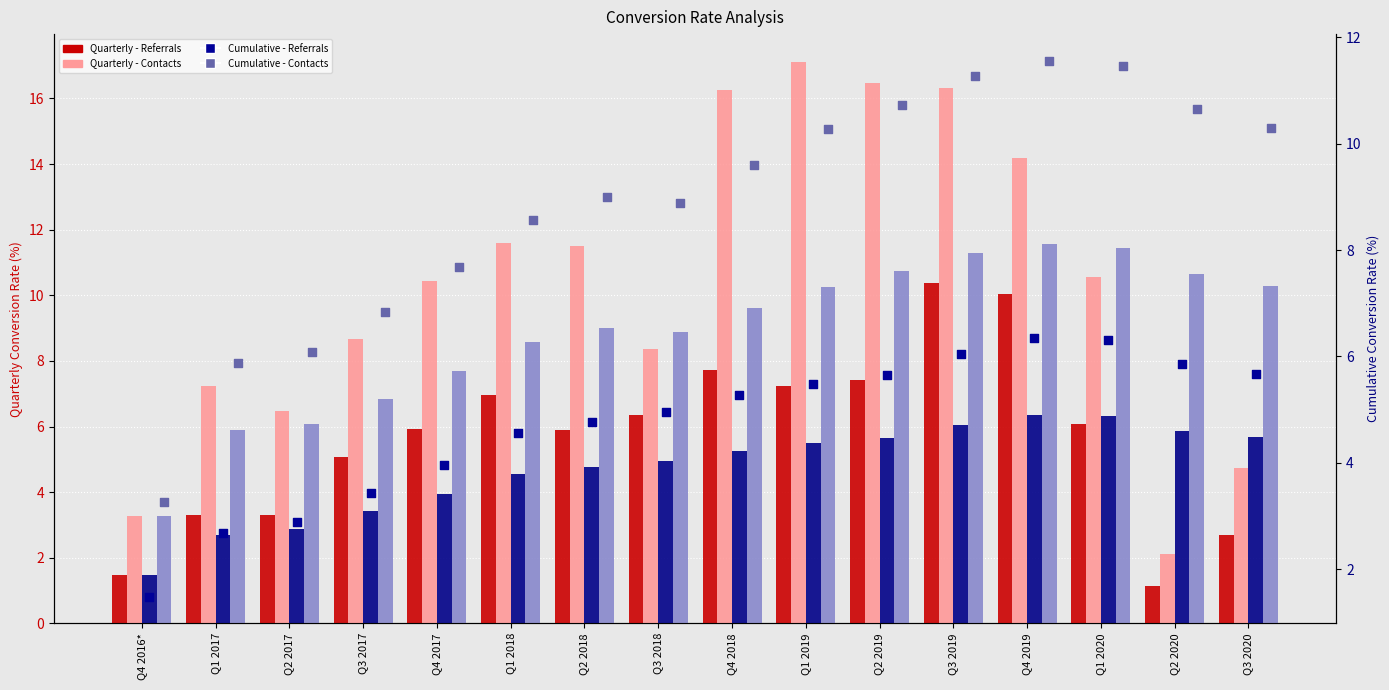

Which series reaches the maximum Y coordinate?

Quarterly Conversion rate - Contacts